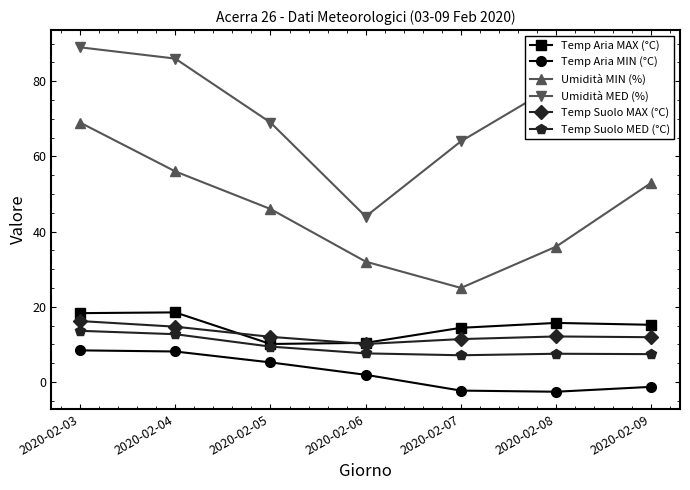

What is the value of the Temp Aria MAX (°C) point at the 1st from the left?

18.3